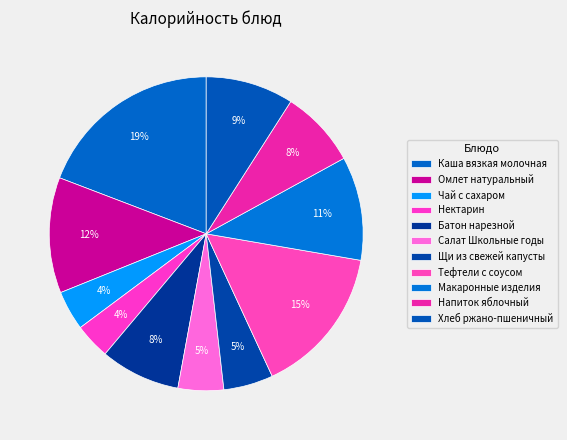

How many segments does this pie chart have?

11